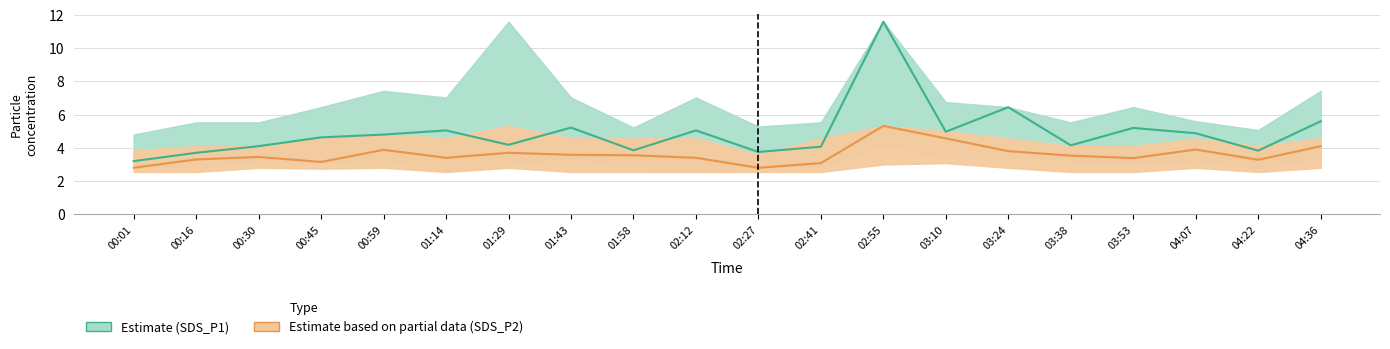

How many interior local valleys does the Estimate based on partial data (SDS_P2) series have?

5